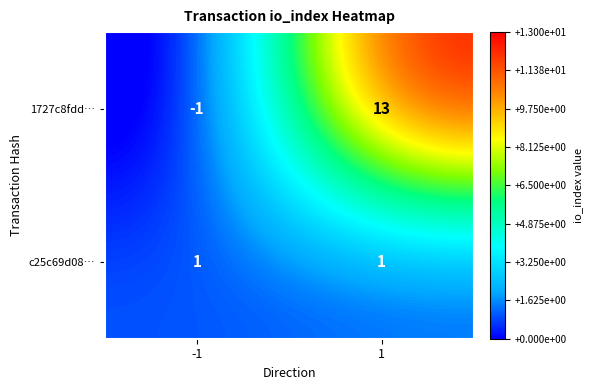

Reading left to right, extract all data points from this chart.

1727c8fdd…: -1=-1	1=13
c25c69d08…: -1=1	1=1